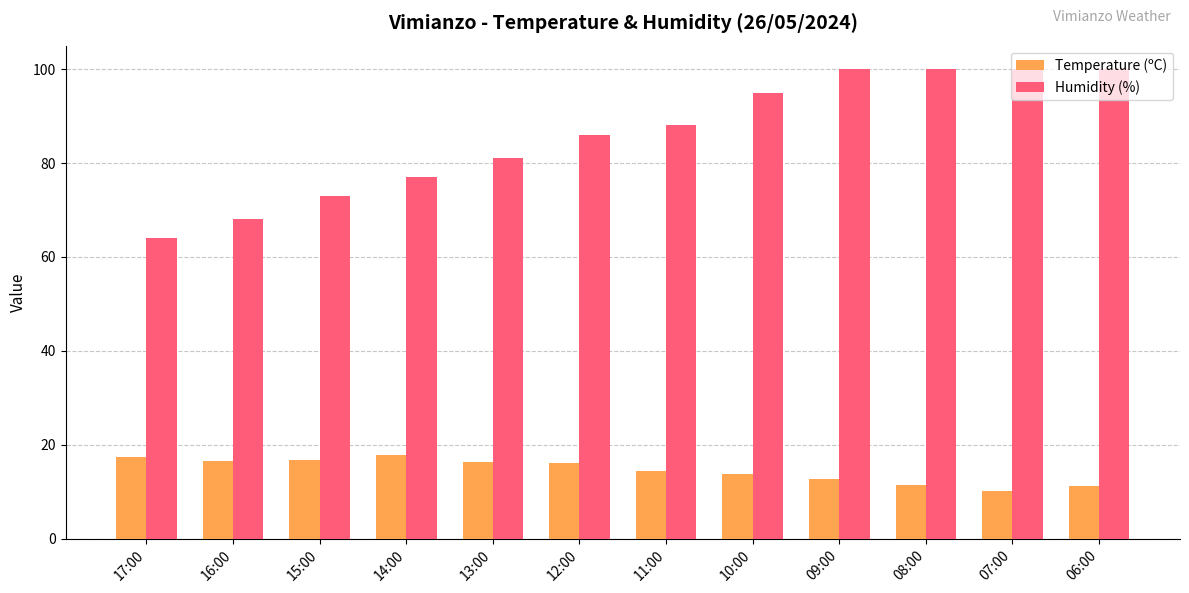

What is the difference between the highest and lowest values at 14:00?

59.2